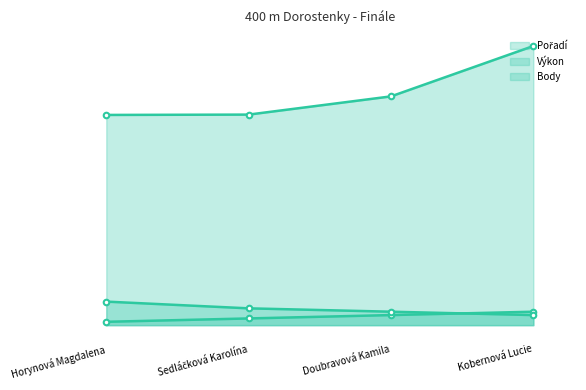

Which series has the largest total across all categories?

Výkon line